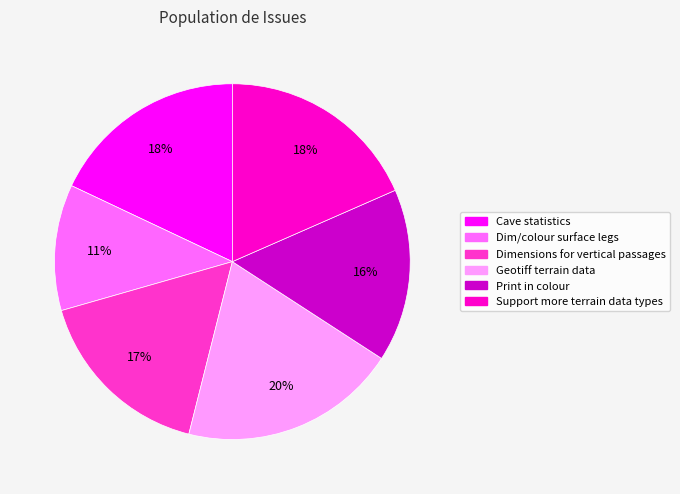

To the nearest percent, what is the average slice percentage?

17%